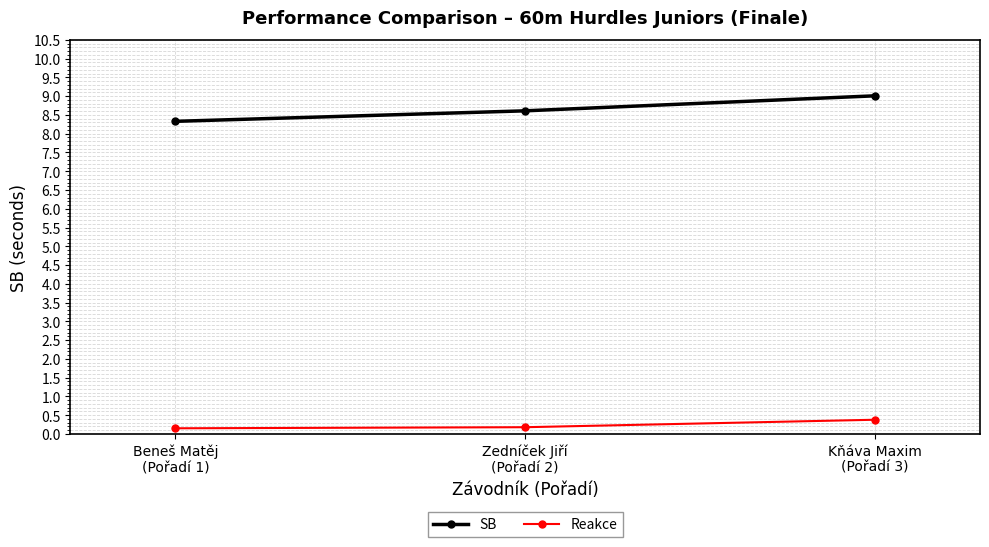

How many lines are shown in the chart?

2